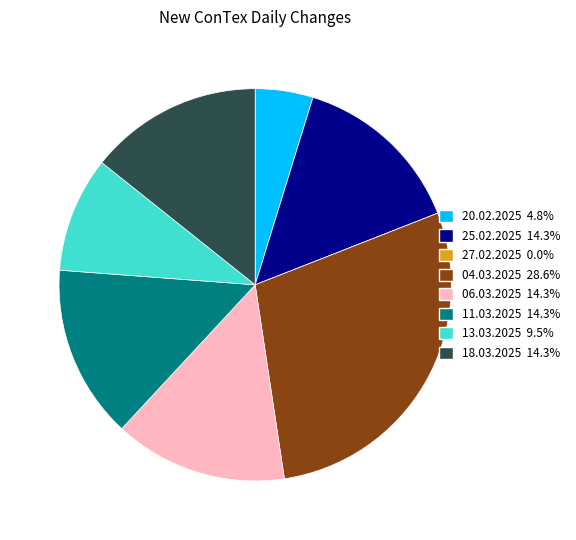

What is the largest slice in the pie chart?

04.03.2025